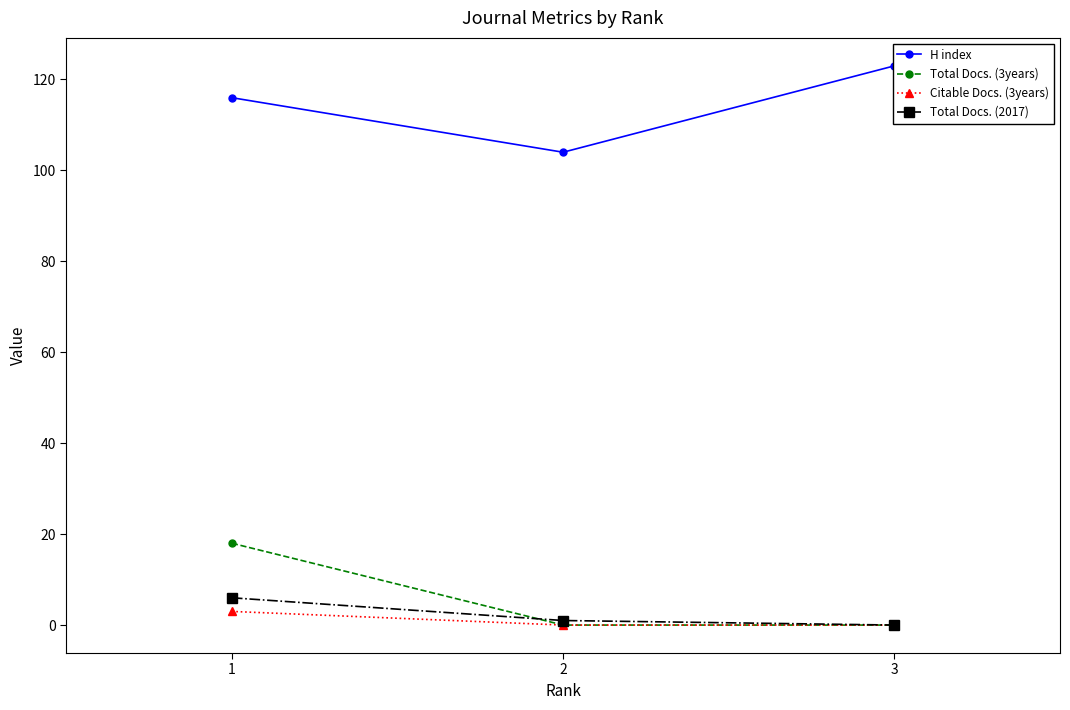

Count the number of categories in the chart.

3